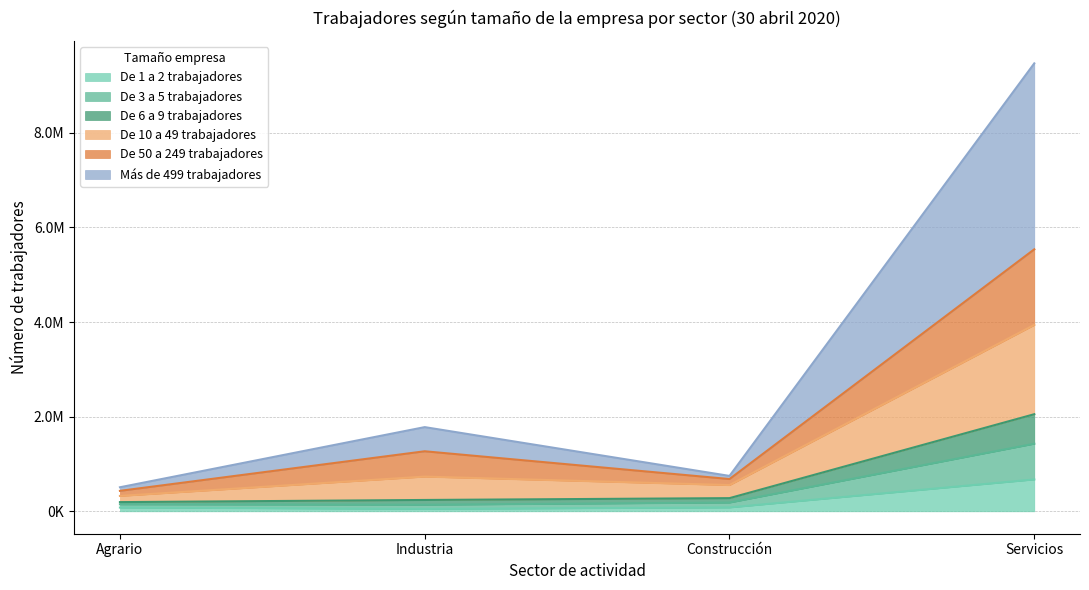

Does the chart display data point markers on the line(s)?

No